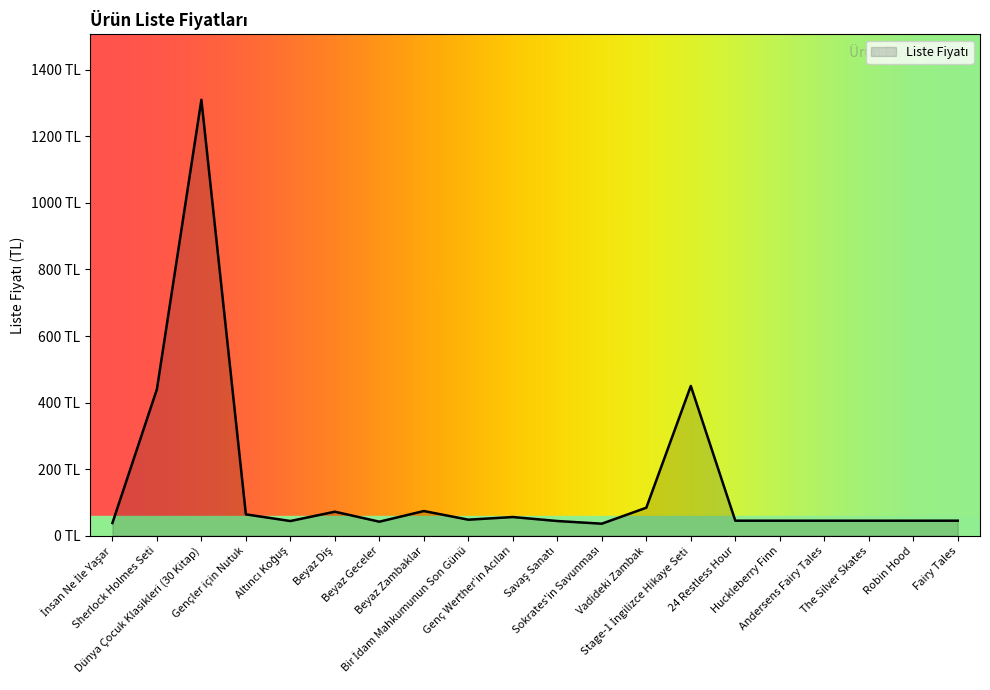

Approximately how many times larger is the value at 24 Restless Hour compared to Huckleberry Finn?

1.0